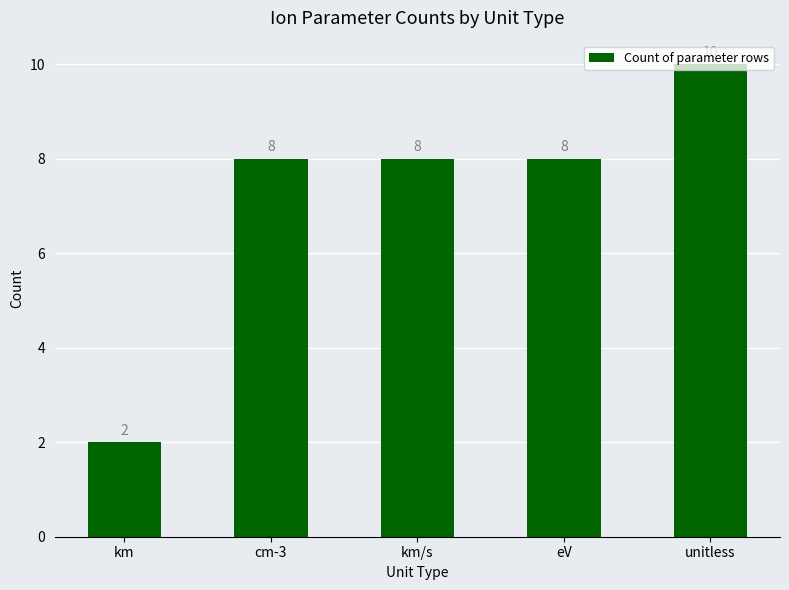

What is the average value?

7